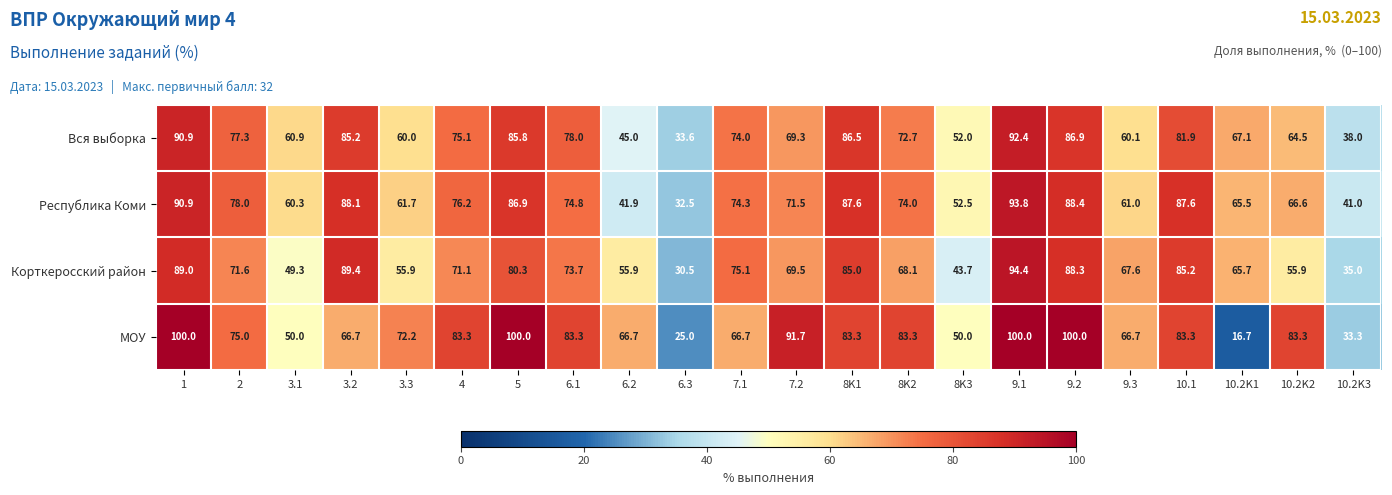

What is the difference between the maximum and minimum values in the Корткеросский район series?

63.9